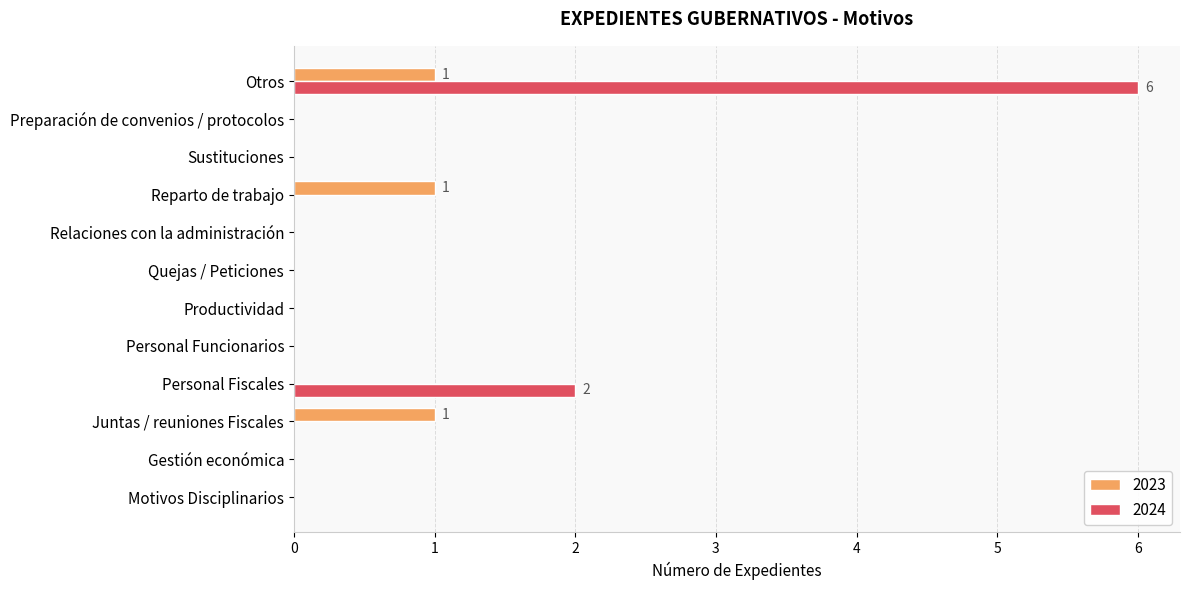

What are all the series names shown in the legend?

2023, 2024